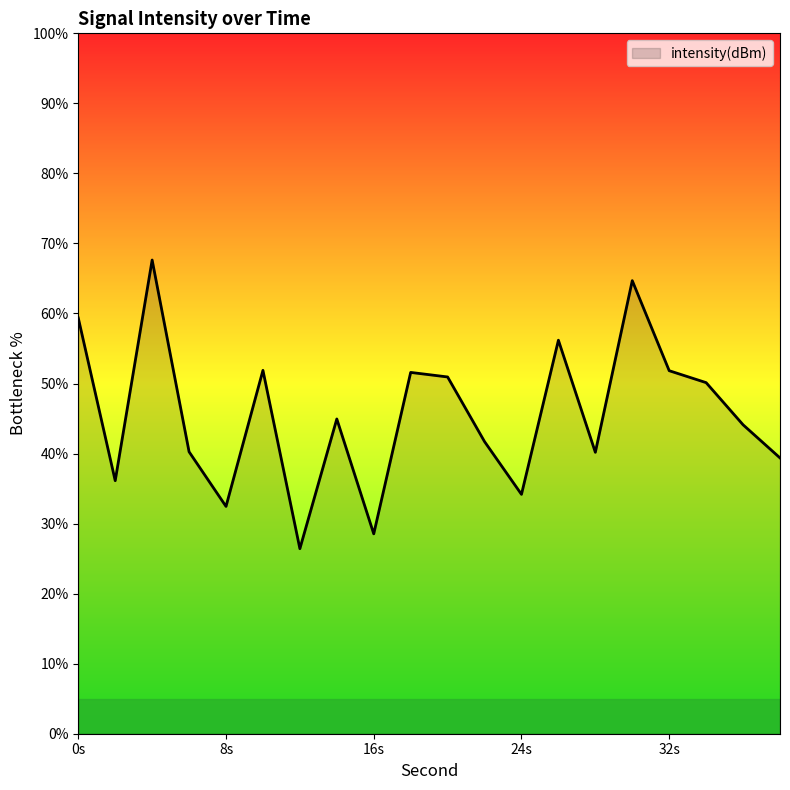

What is the maximum value shown in the chart?

67.6